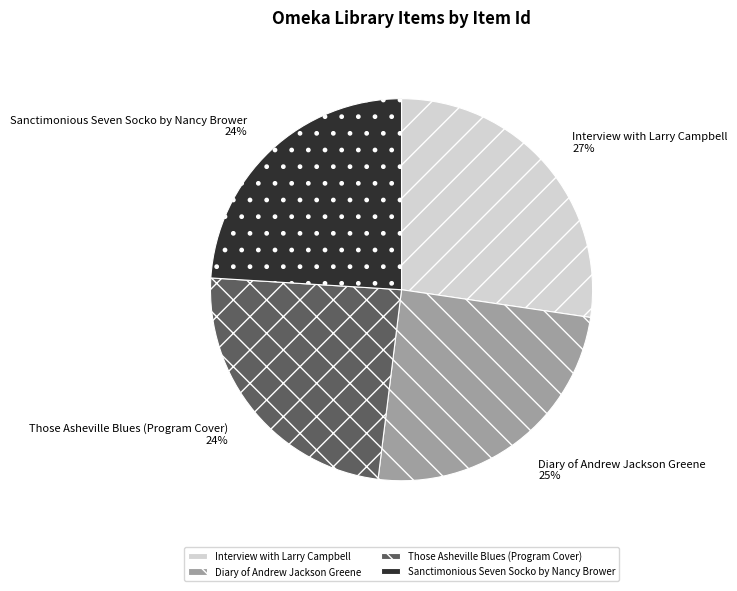

To the nearest percent, what is the combined percentage of Interview with Larry Campbell and Sanctimonious Seven Socko by Nancy Brower?

51%